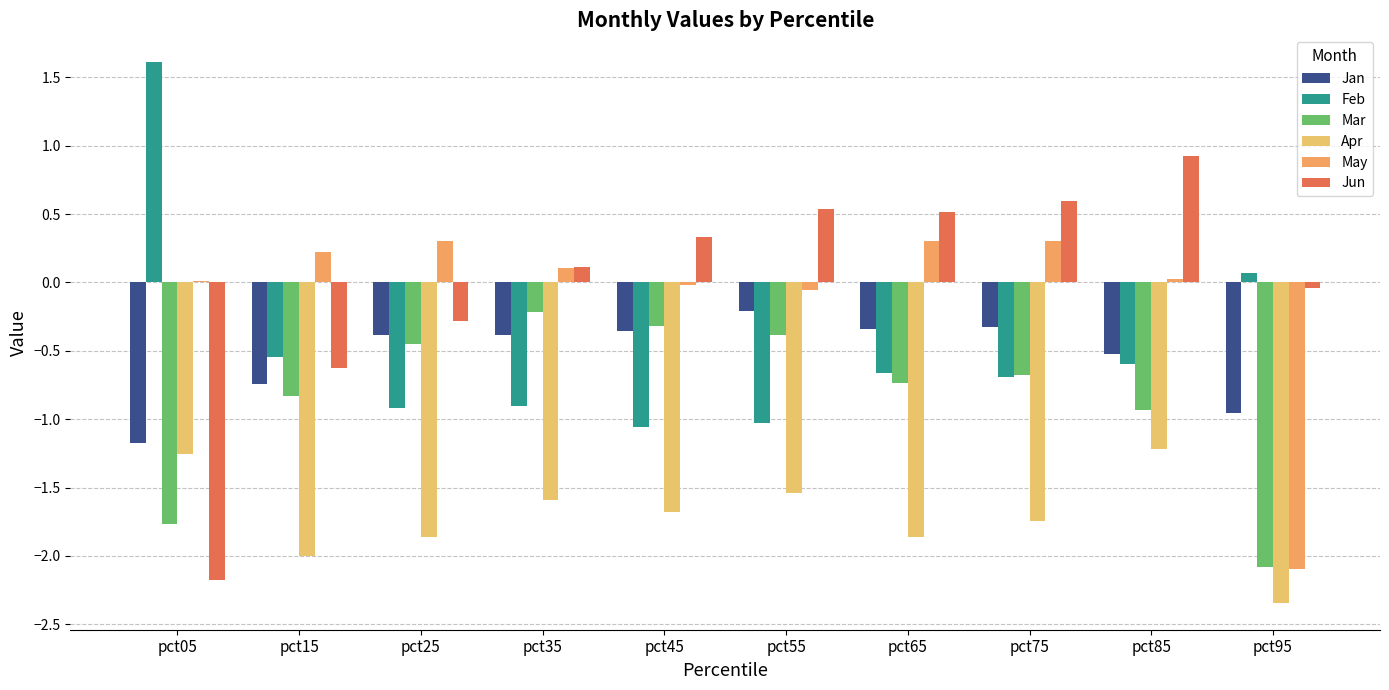

How many categories are shown in the chart?

10